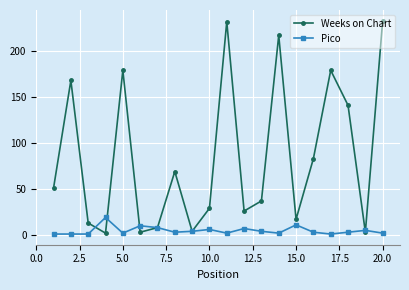

What is the highest value of the Pico series?

19